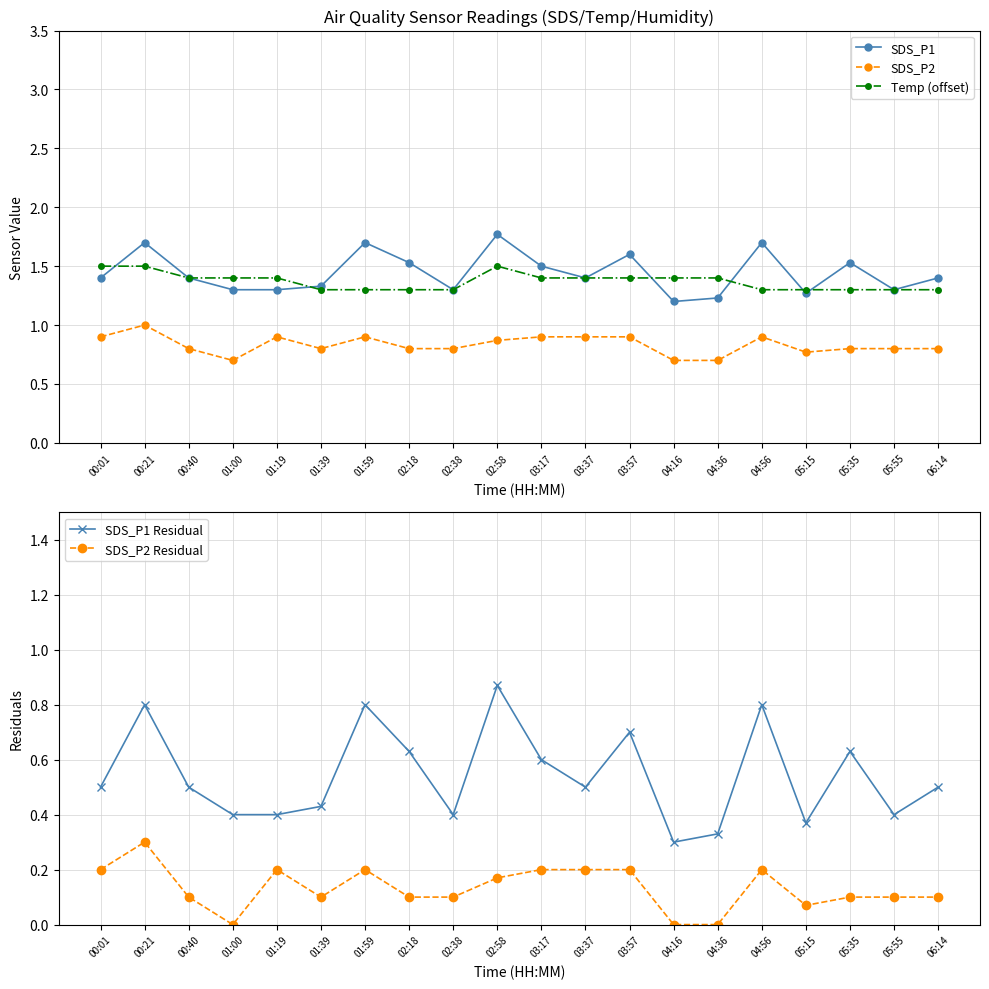

True or false: SDS_P2 Residual and SDS_P1 Residual cross at least once.

False